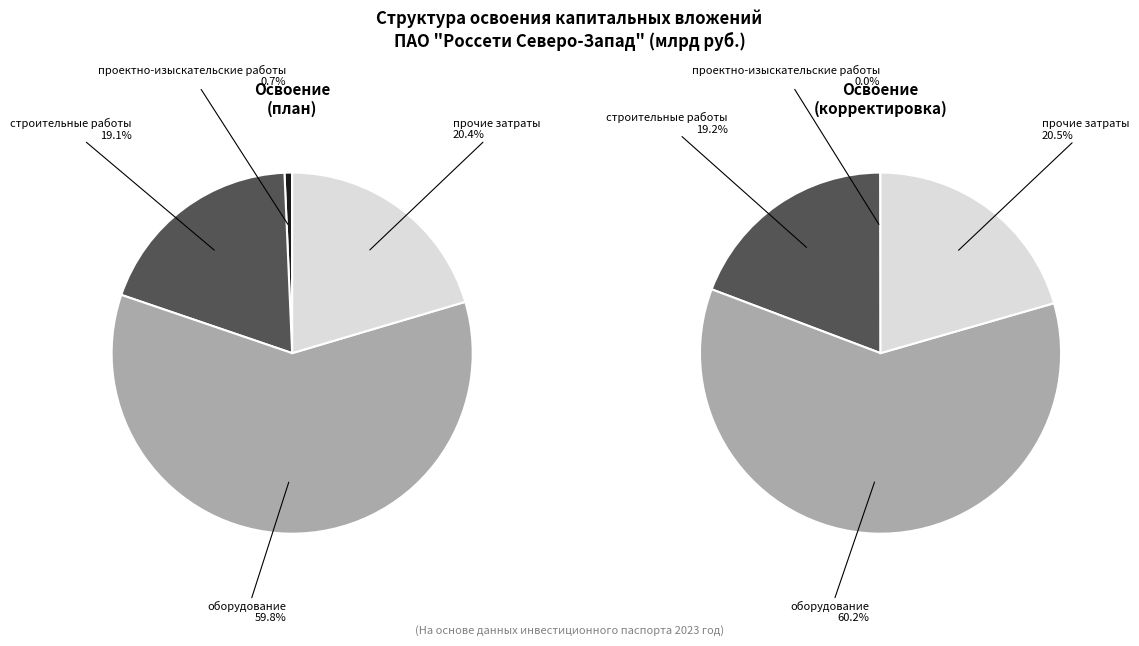

How many segments does this pie chart have?

4